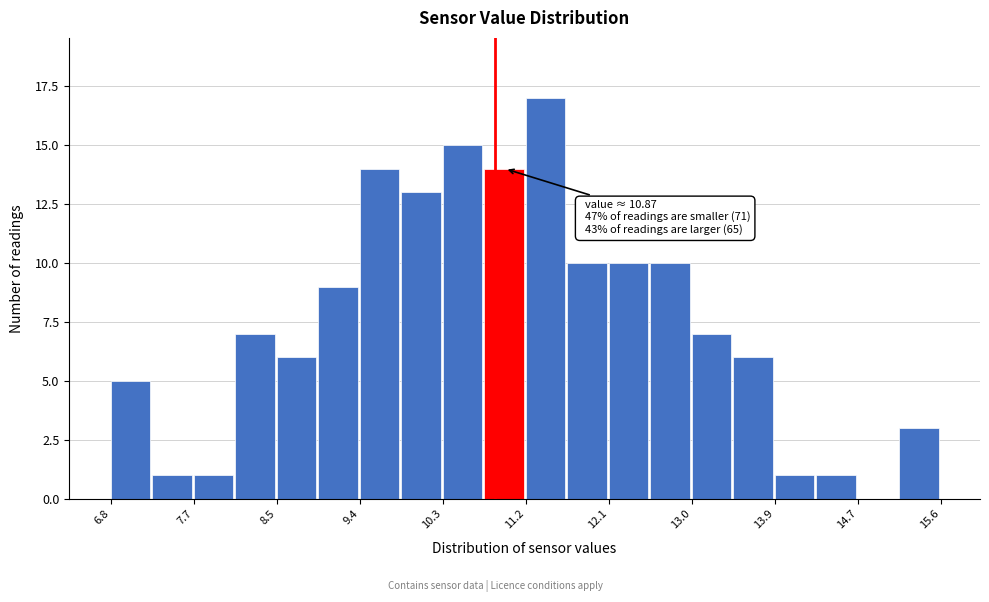

Over which range of the x-axis is the bar tallest?

11.2 to 11.6